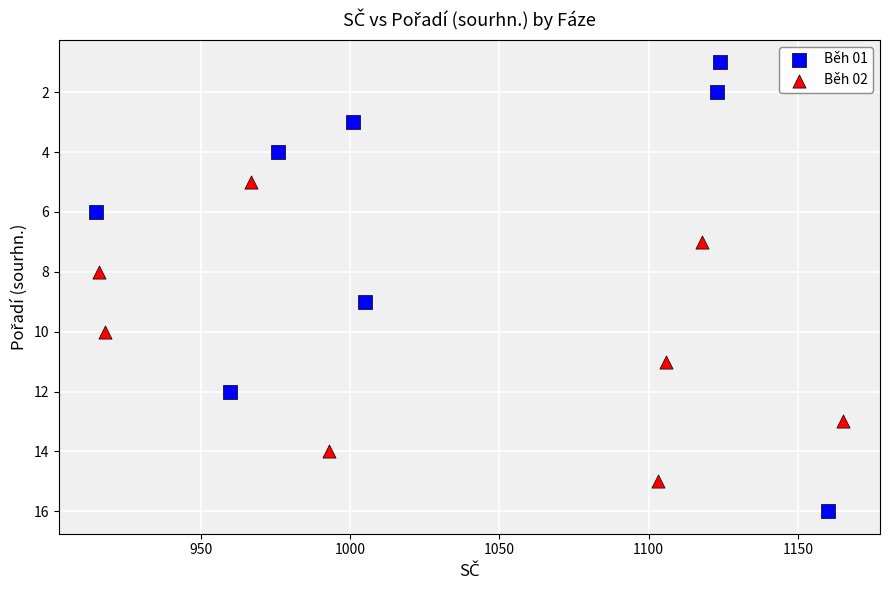

Which series contains the highest Y value?

Běh 01